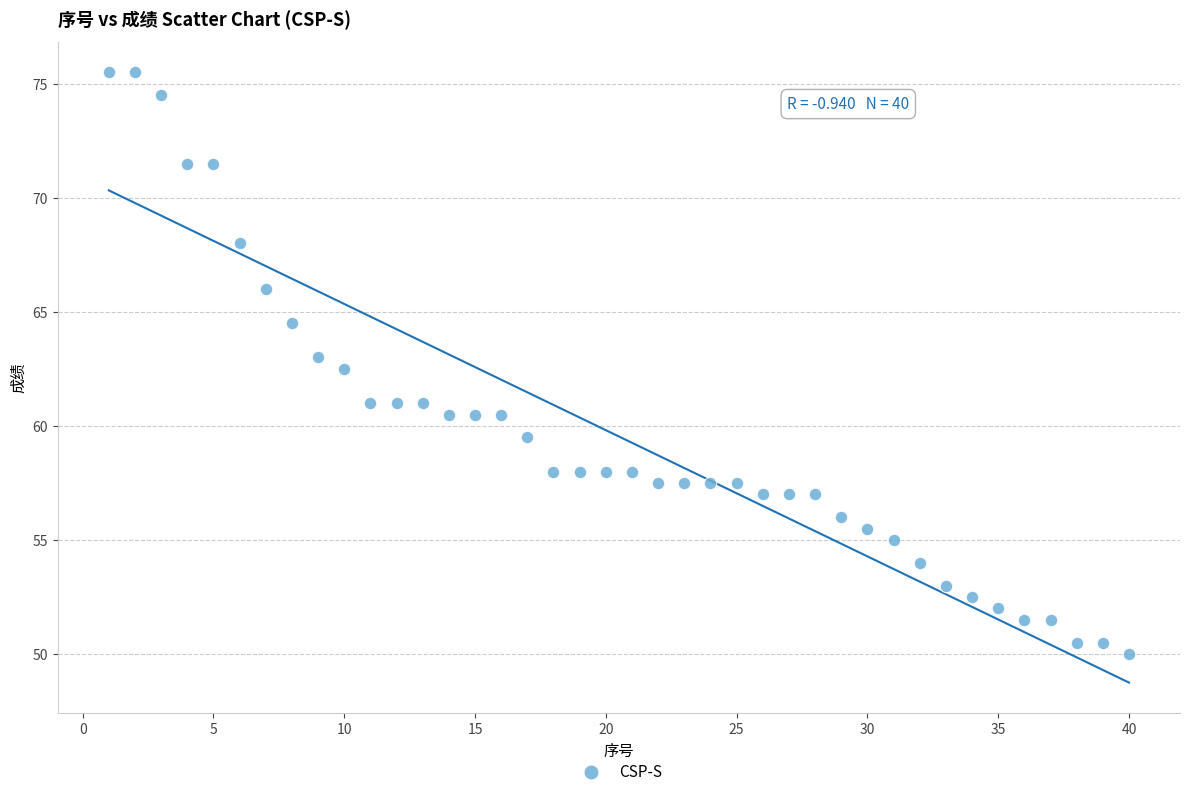

What is the range of Y values (max minus min)?

25.5